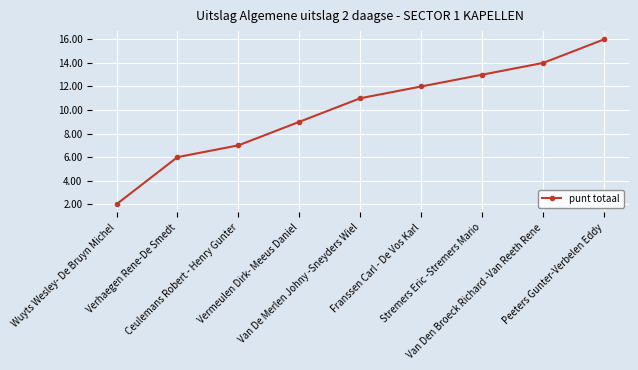

Between Ceulemans Robert - Henry Gunter and Vermeulen Dirk- Meeus Daniel, which is larger?

Vermeulen Dirk- Meeus Daniel